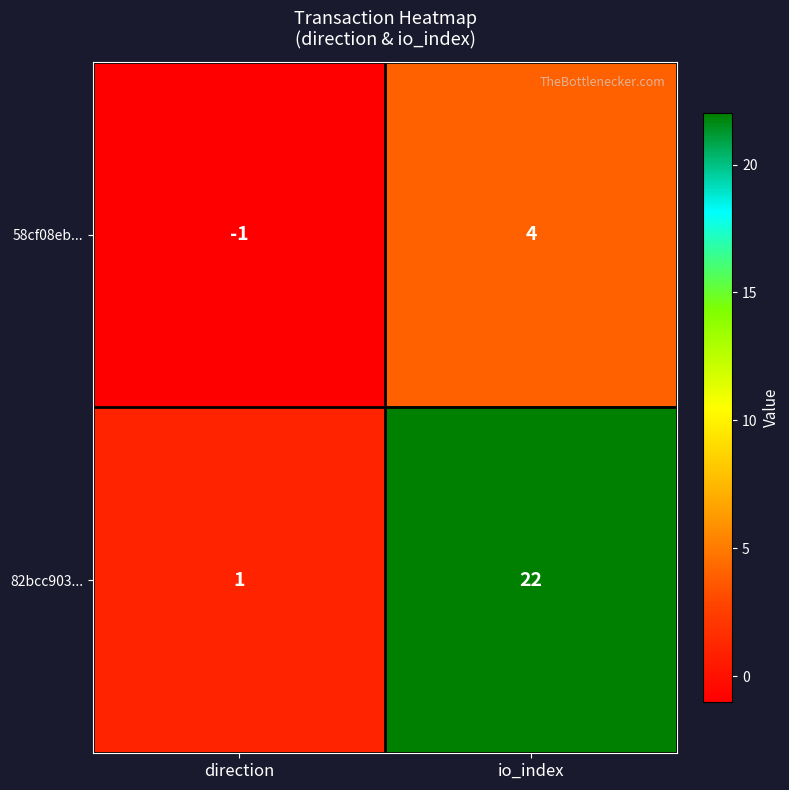

Reading left to right, extract all data points from this chart.

58cf08eb...: direction=-1	io_index=4
82bcc903...: direction=1	io_index=22